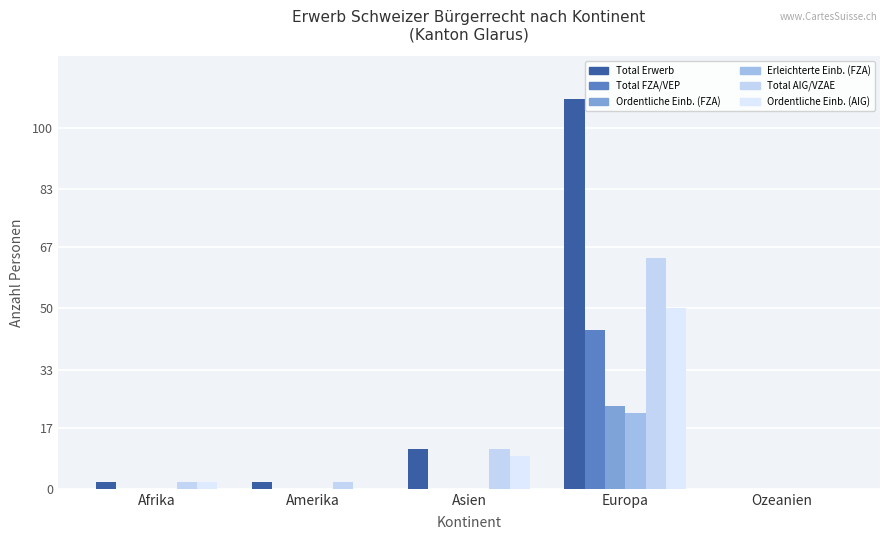

What value does the Ordentliche Einb. (AIG) series have at Europa?

50